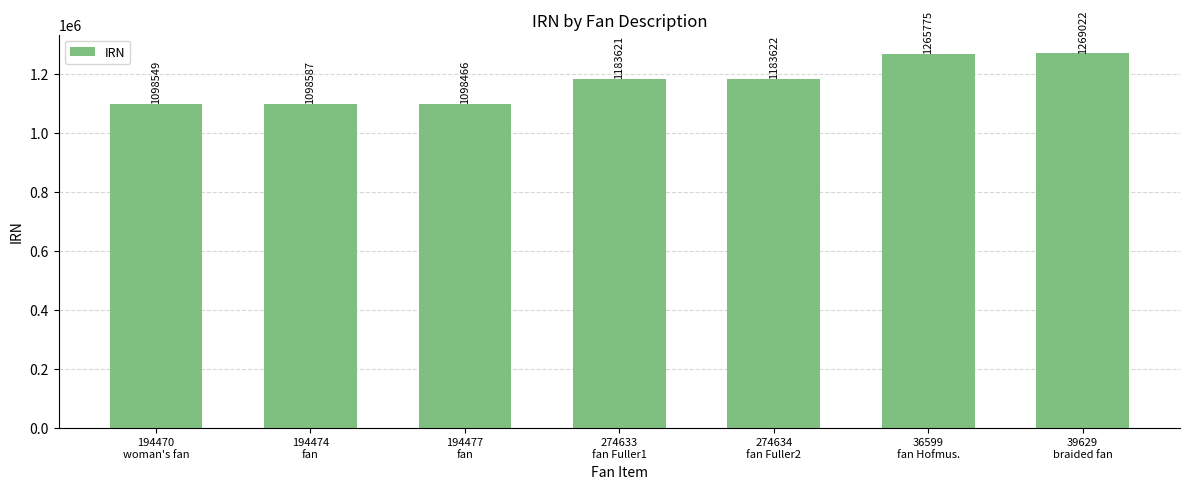

What value does the data have at 194477
fan, to the nearest 100?

1098500